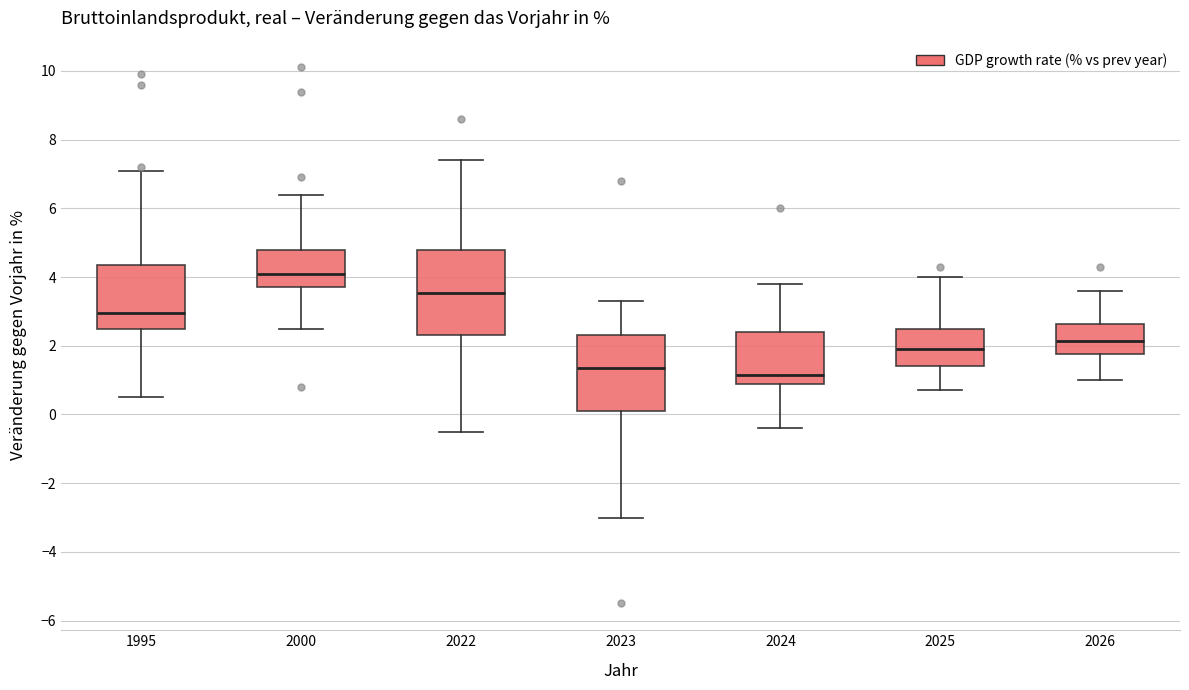

Reading left to right, transcribe this box plot: for each box, give where its median line is, the range the box spans, and where its two whiskers end, as read against the y-axis. The values are not printed on the chart, so give them approximately, as read against the axis.

1995: median 3.0, box 2.6 to 4.4, whiskers 0.6 to 7.2
2000: median 4.2, box 3.8 to 4.8, whiskers 2.6 to 6.4
2022: median 3.6, box 2.4 to 4.8, whiskers -0.4 to 7.4
2023: median 1.4, box 0.2 to 2.4, whiskers -3.0 to 3.4
2024: median 1.2, box 0.8 to 2.4, whiskers -0.4 to 3.8
2025: median 2.0, box 1.4 to 2.6, whiskers 0.8 to 4.0
2026: median 2.2, box 1.8 to 2.6, whiskers 1.0 to 3.6